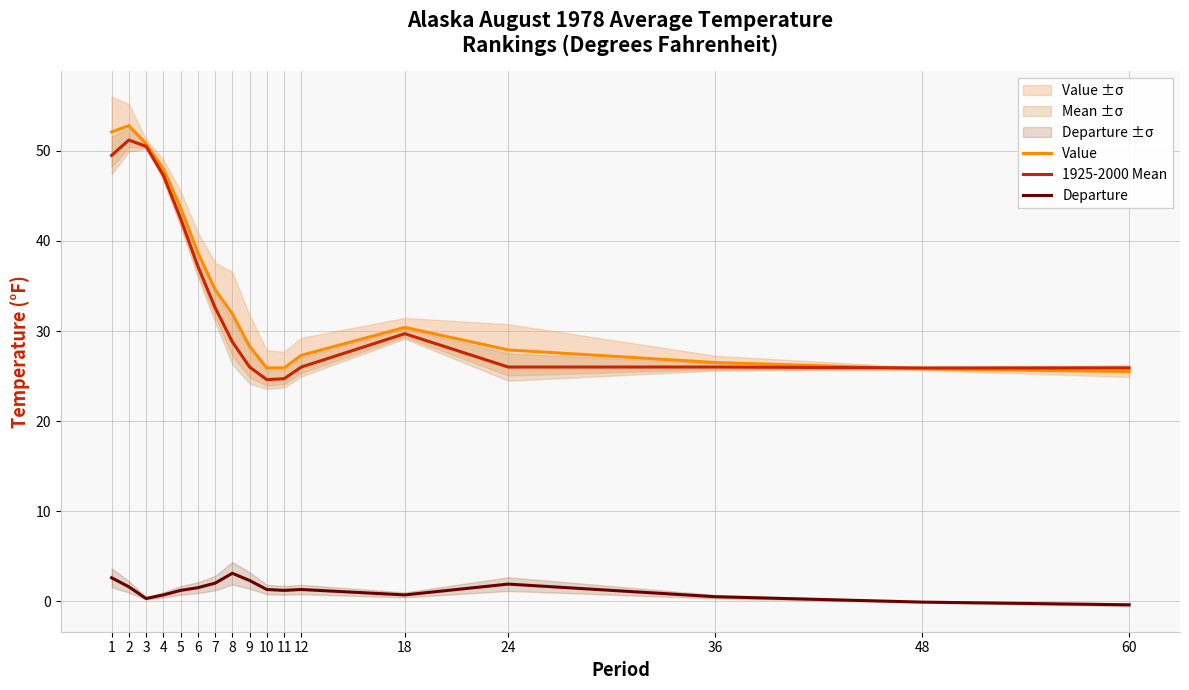

Between 3 and 5, which is larger?

3